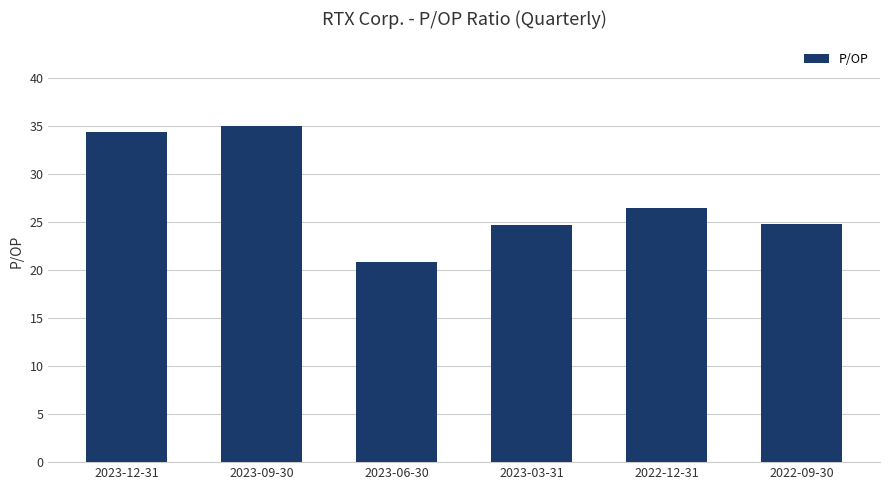

What is the label of the 3rd bar from the right?

2023-03-31